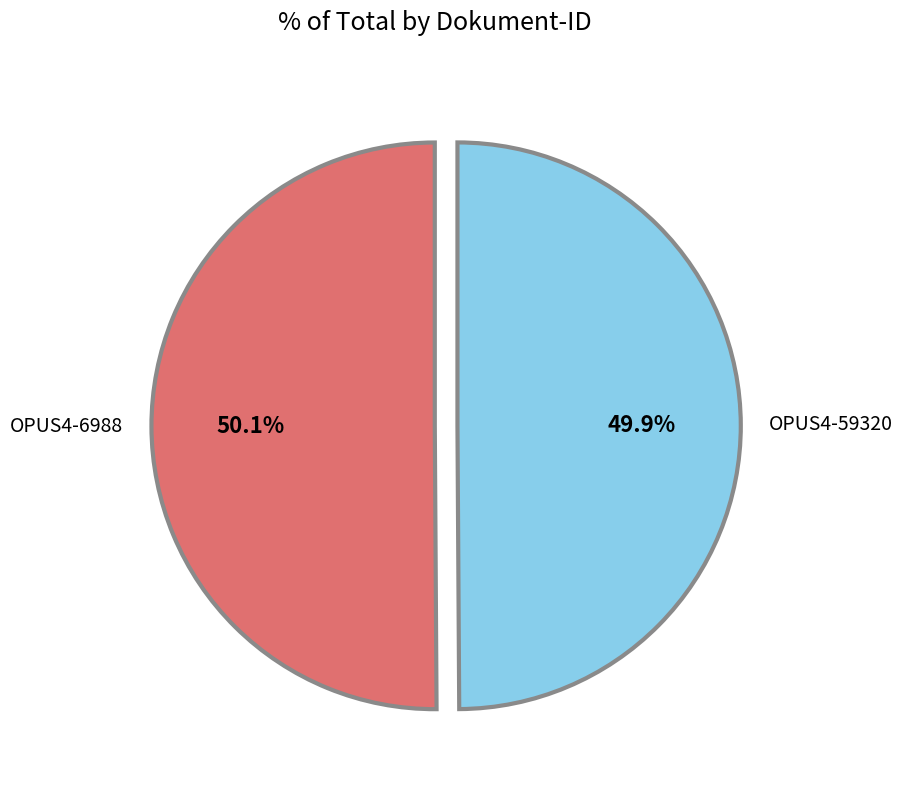

Approximately how many times larger is the value at OPUS4-6988 compared to OPUS4-59320?

1.0